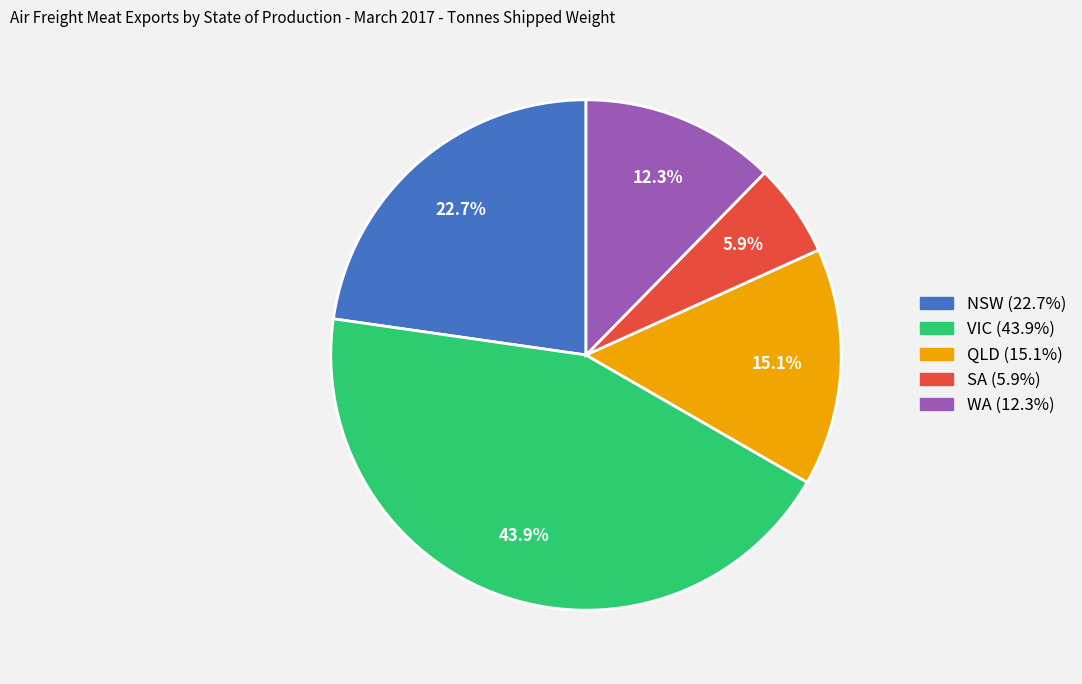

To the nearest percent, what portion does SA represent?

6%